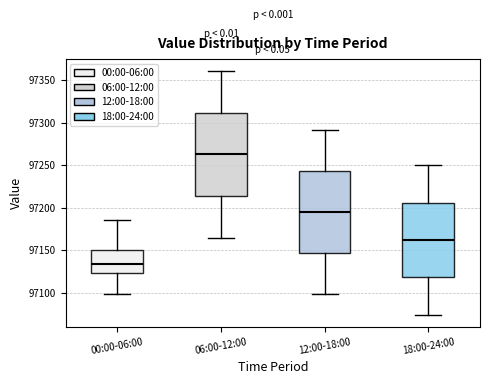

Reading left to right, read every box against the y-axis: the position of its median line, the range the box covers, and the ends of its whiskers. The values are not printed on the chart, so give them approximately, as read against the axis.

00:00-06:00: median 97135, box 97125 to 97150, whiskers 97100 to 97185
06:00-12:00: median 97265, box 97215 to 97310, whiskers 97165 to 97360
12:00-18:00: median 97195, box 97145 to 97245, whiskers 97100 to 97290
18:00-24:00: median 97160, box 97120 to 97205, whiskers 97075 to 97250